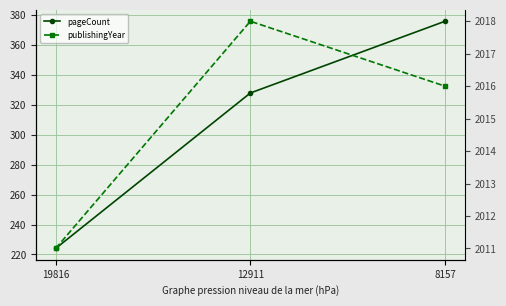

Rank the series at 8157 from lowest to highest value.

pageCount, publishingYear